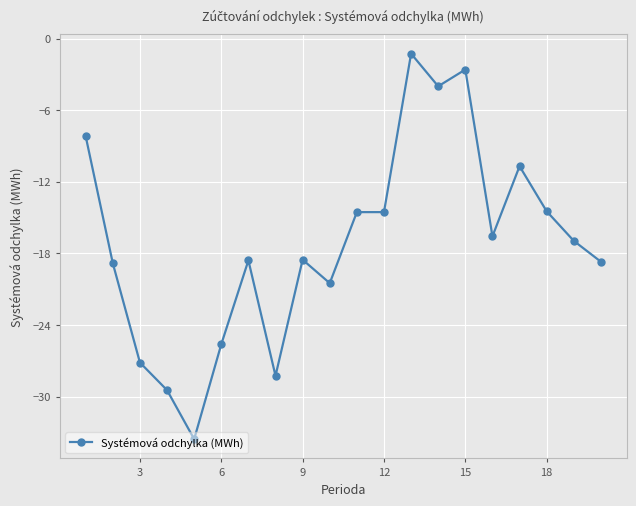

What is the value of the 20th point from the left?

-18.7